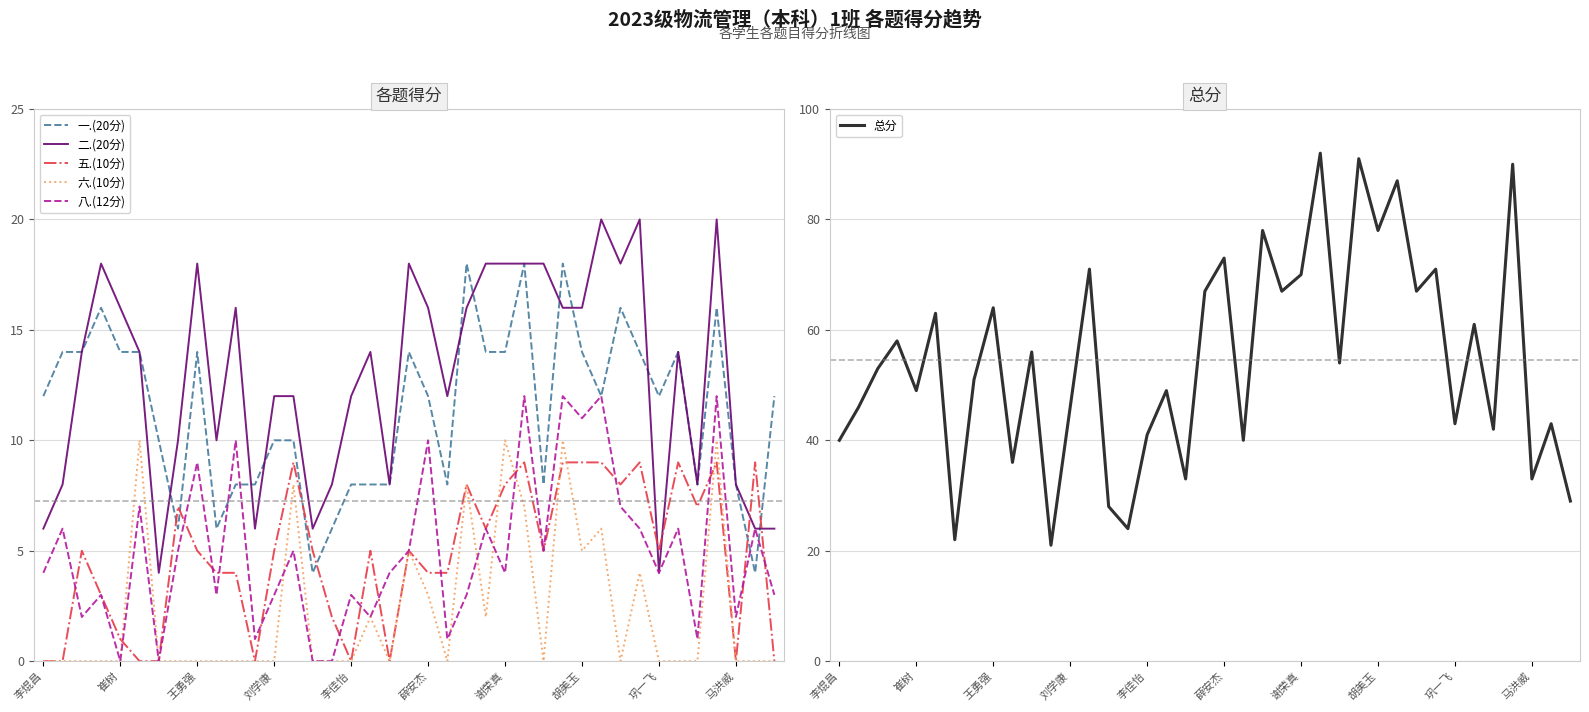

Which series has the largest range (max minus min)?

总分